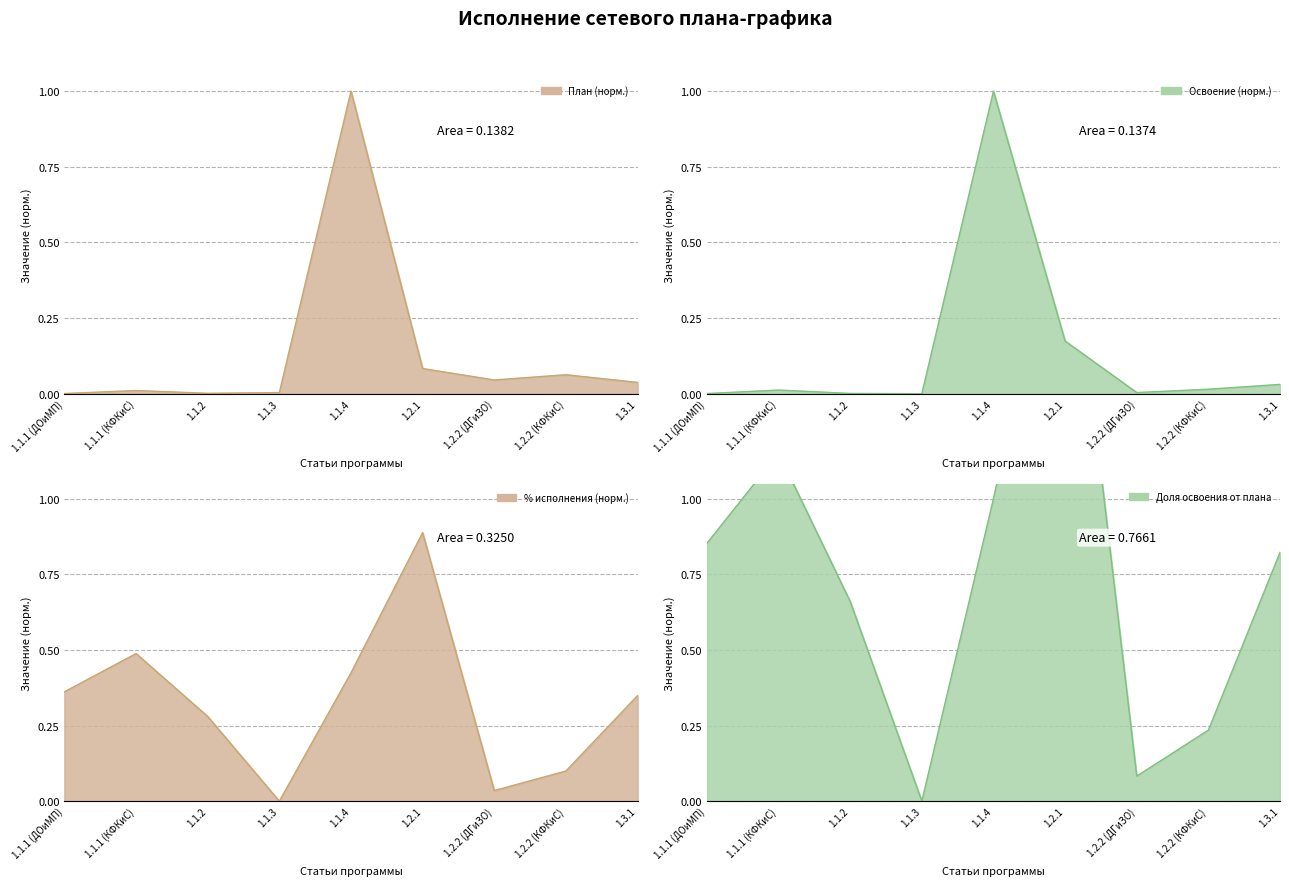

True or false: % исполнения and План всего cross at least once.

True